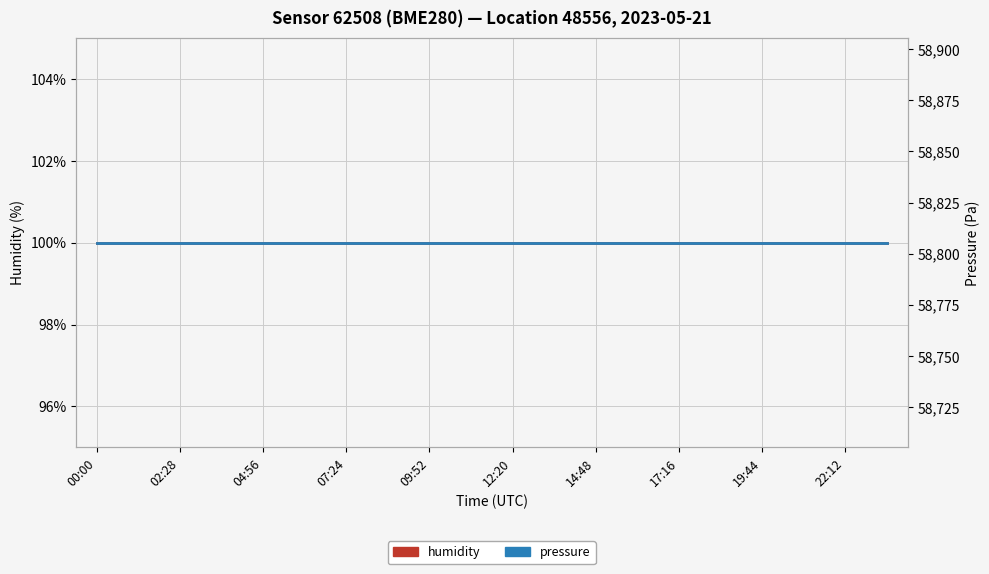

Rank the series at 17:16 from highest to lowest value.

pressure, humidity